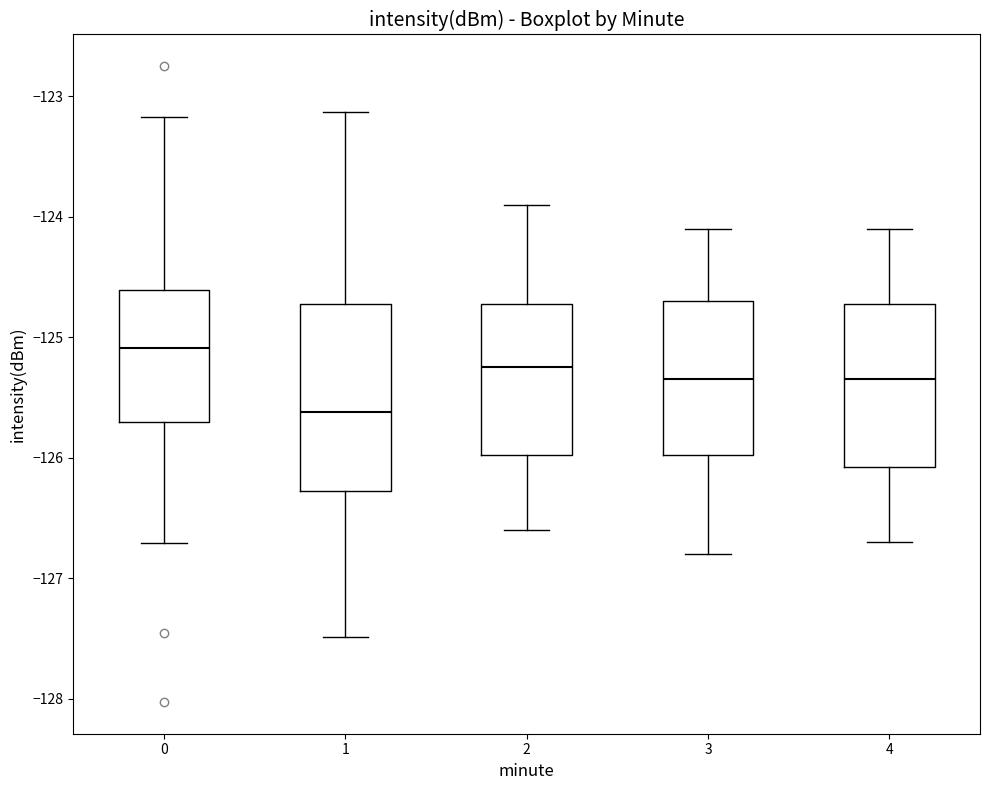

Reading left to right, read every box against the y-axis: the position of its median line, the range the box covers, and the ends of its whiskers. The values are not printed on the chart, so give them approximately, as read against the axis.

0: median -125.1, box -125.7 to -124.6, whiskers -126.7 to -123.2
1: median -125.6, box -126.3 to -124.7, whiskers -127.5 to -123.1
2: median -125.2, box -126.0 to -124.7, whiskers -126.6 to -123.9
3: median -125.3, box -126.0 to -124.7, whiskers -126.8 to -124.1
4: median -125.3, box -126.1 to -124.7, whiskers -126.7 to -124.1